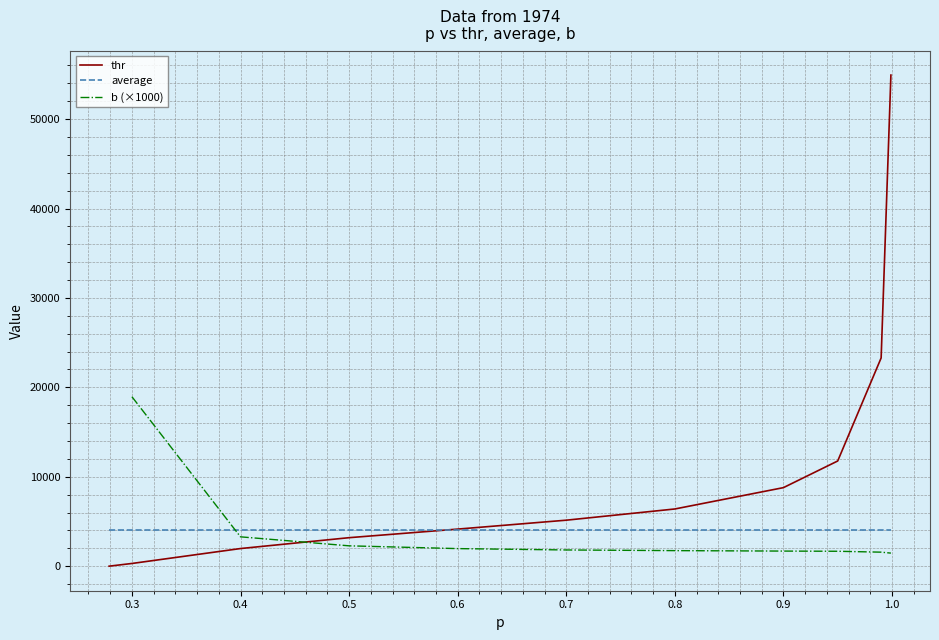

What is the highest value of the thr series?

54928.6